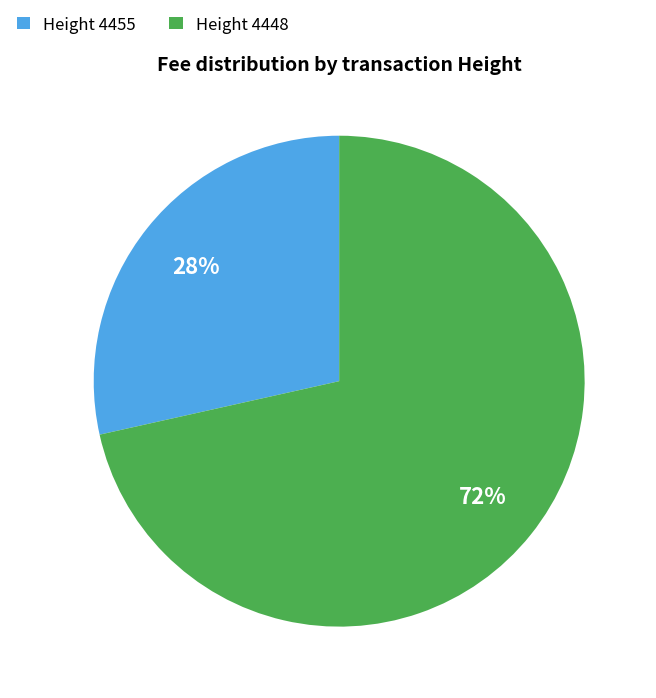

Does Height 4455 account for over 50% of the chart?

No